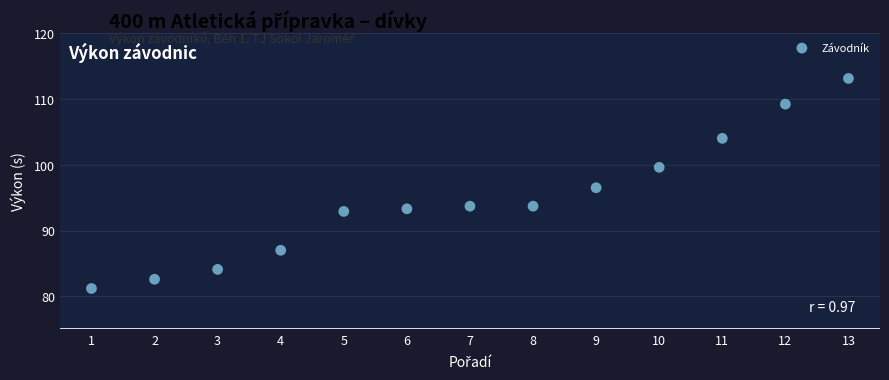

What Y value in the scatter plot is closest to 97?

96.5